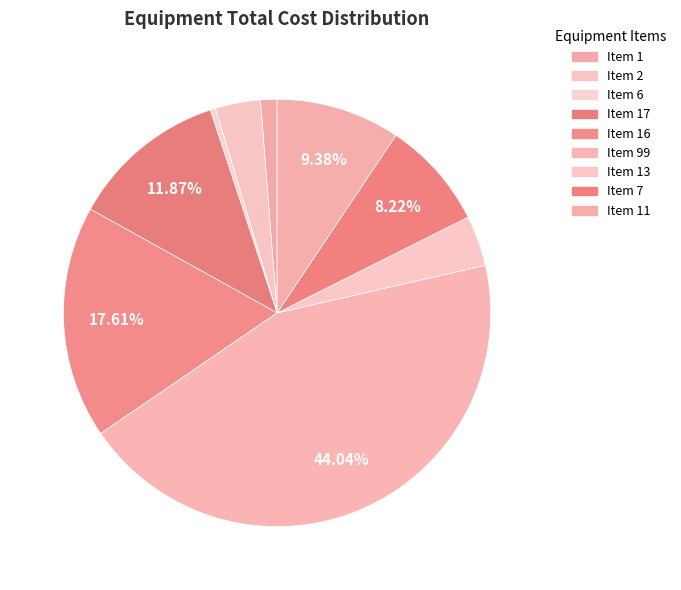

Count the number of slices in the pie.

9